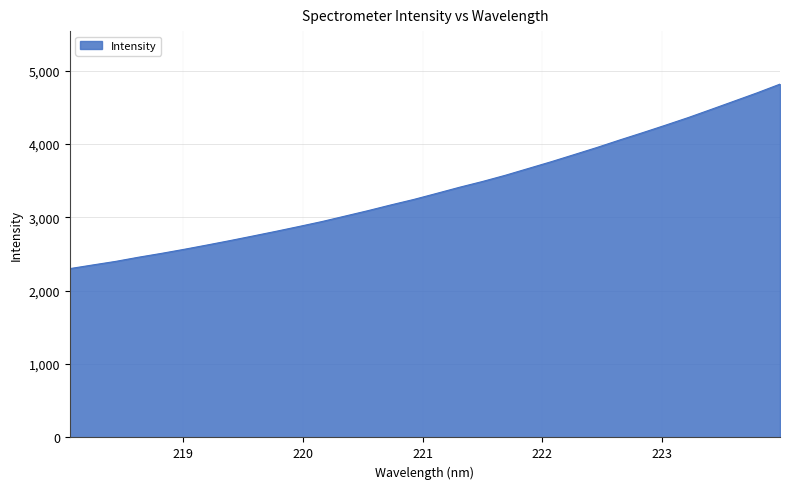

What is the maximum value shown in the chart?

4817.3